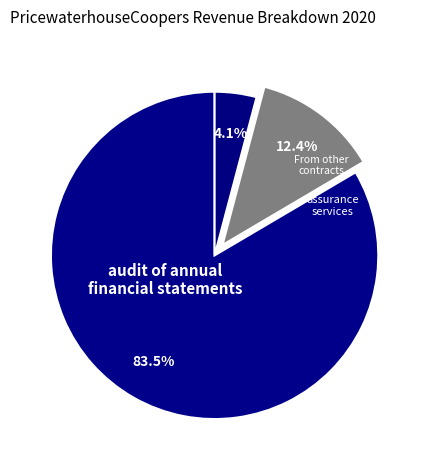

What percentage do assurance services and From other contracts together represent?

16.5%